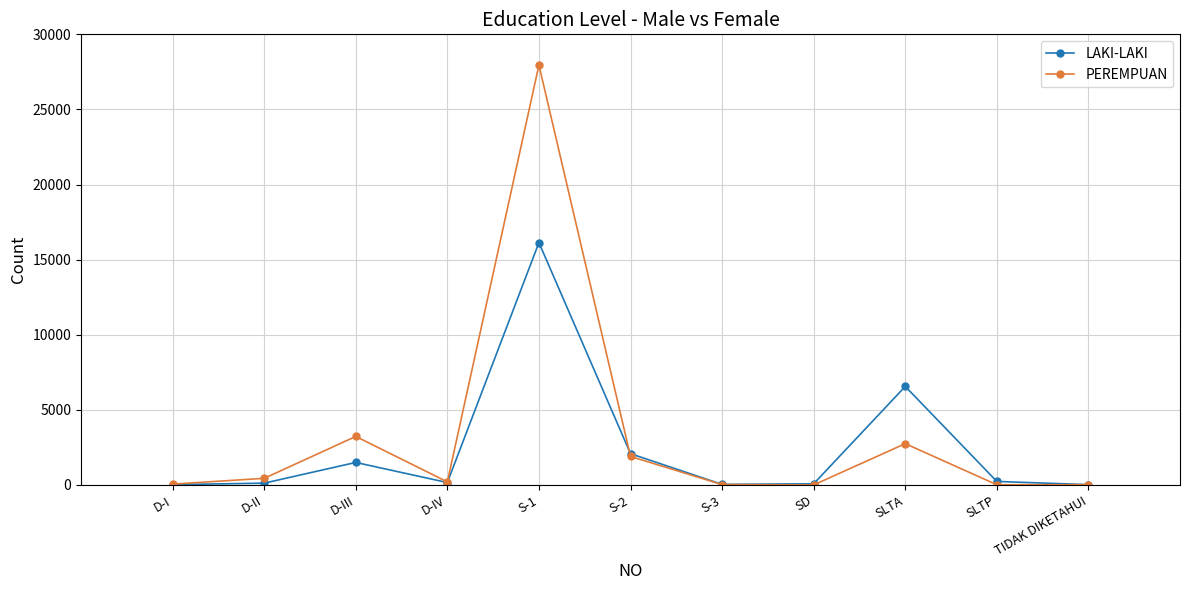

At which category does LAKI-LAKI reach its first local peak?

D-III